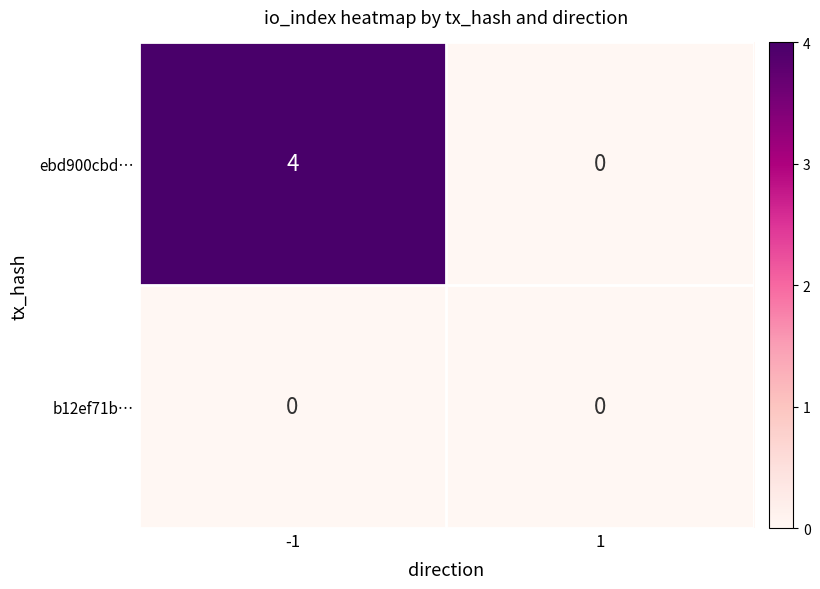

The value of ebd900cbd… at -1 is 4. True or false?

True